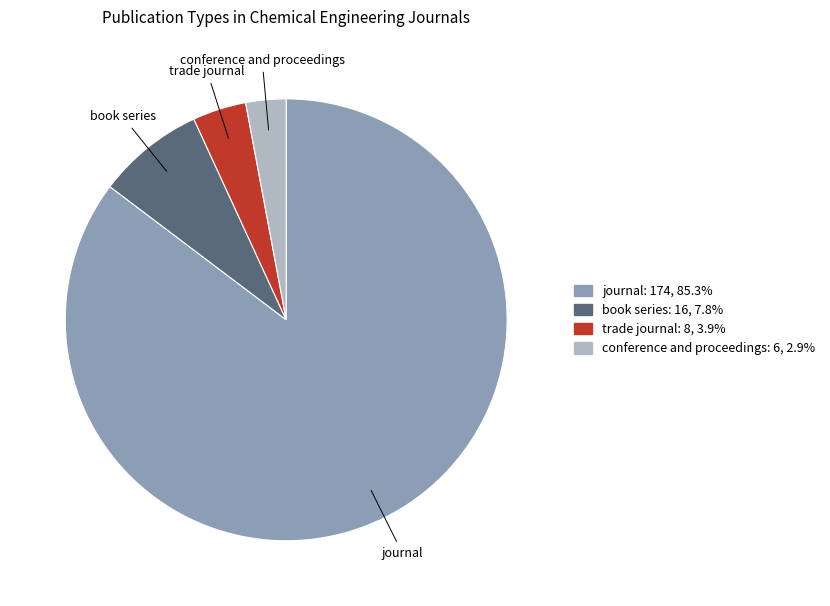

Between book series and trade journal, which is larger?

book series